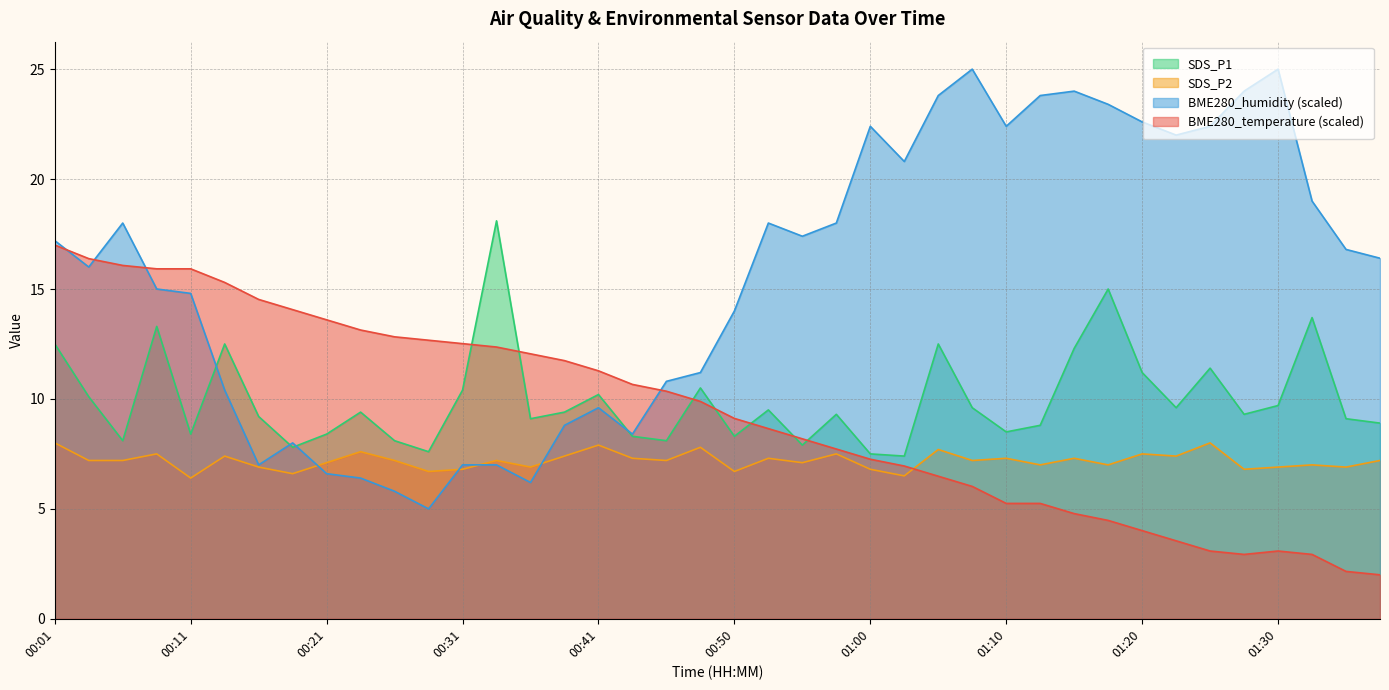

Which series ends up on top after the final intersection of SDS_P1 and BME280_temperature?

SDS_P1